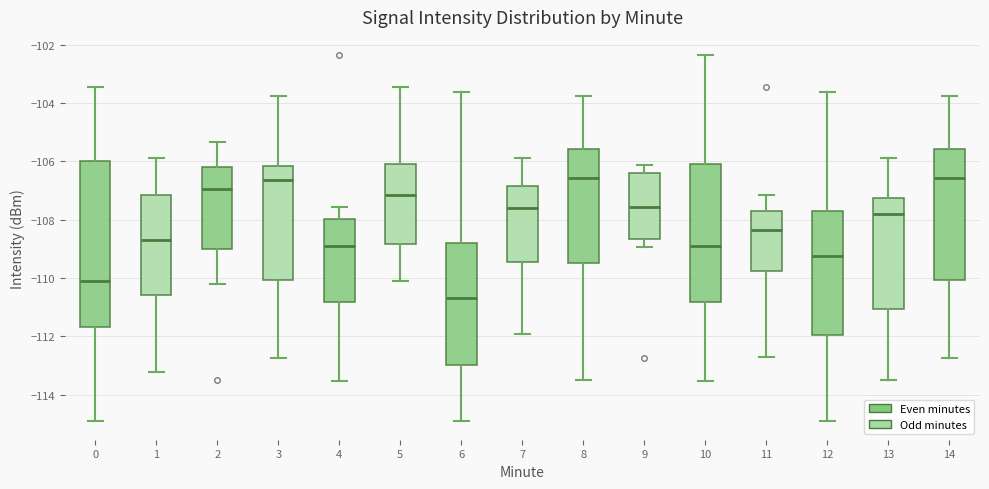

Which box's median line is the lowest?

6